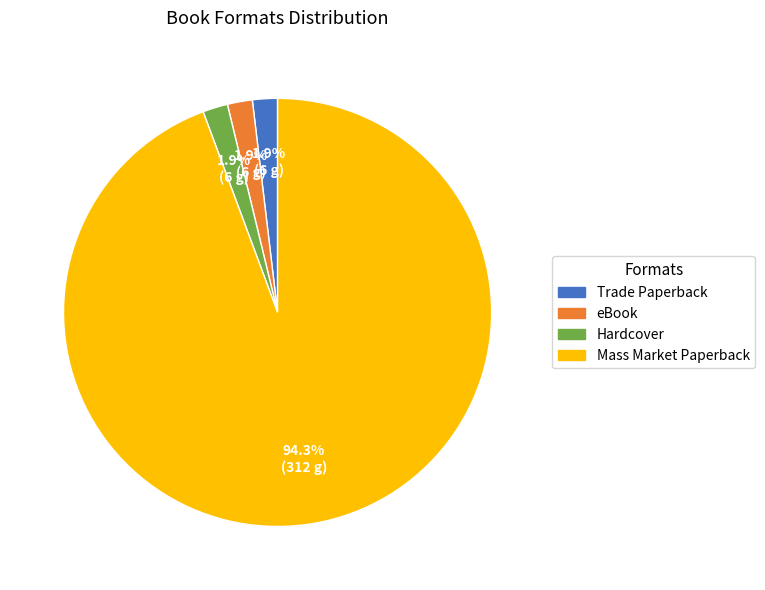

To the nearest percent, what is the combined percentage of Trade Paperback and Mass Market Paperback?

96%